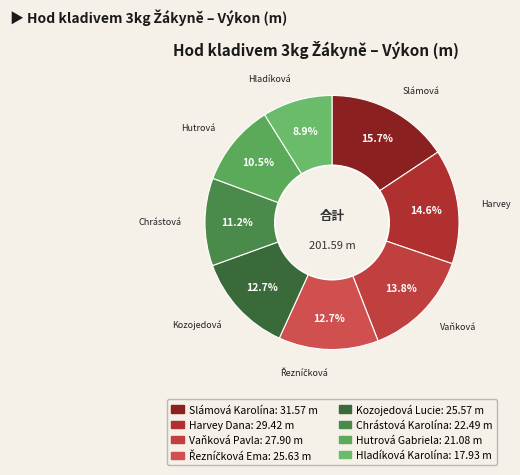

To the nearest percent, what is the difference between the Kozojedová Lucie and Chrástová Karolína slice percentages?

2%